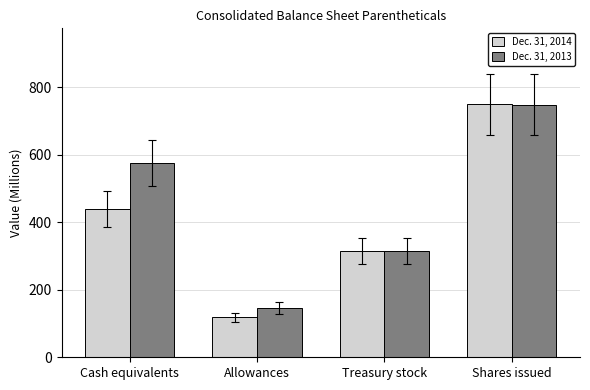

What is the sum of the Dec. 31, 2013 values at Allowances and Cash equivalents?

723.4